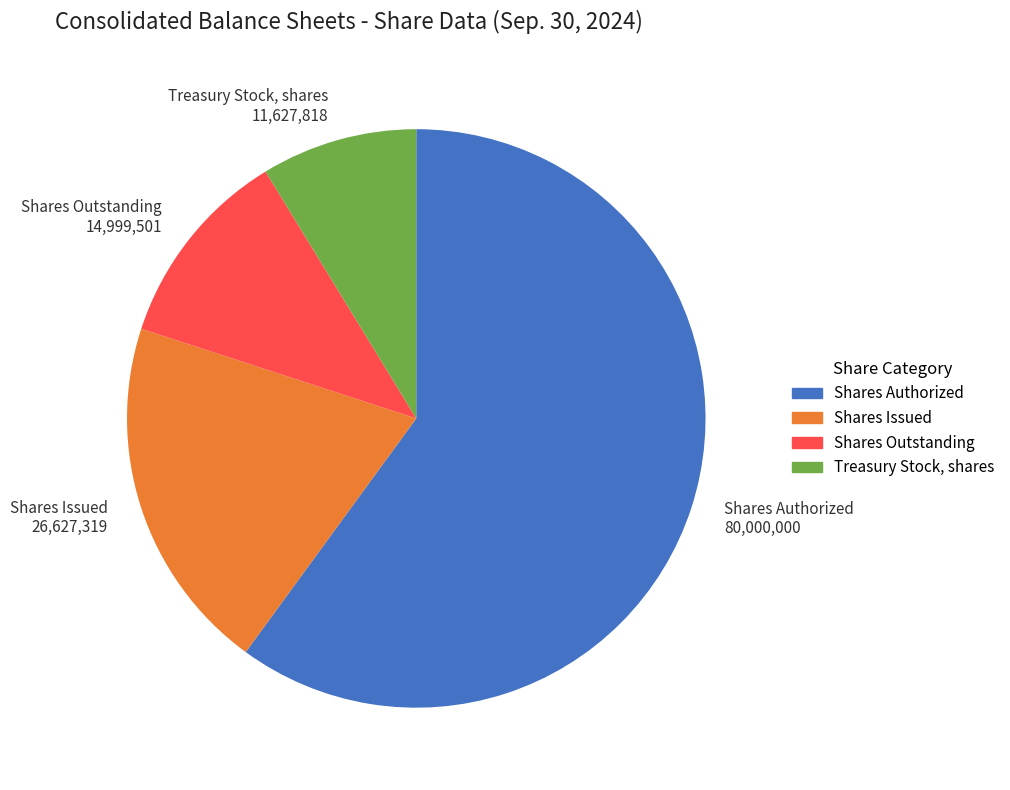

Which has a higher value, Shares Issued 26,627,319 or Treasury Stock, shares 11,627,818?

Shares Issued 26,627,319